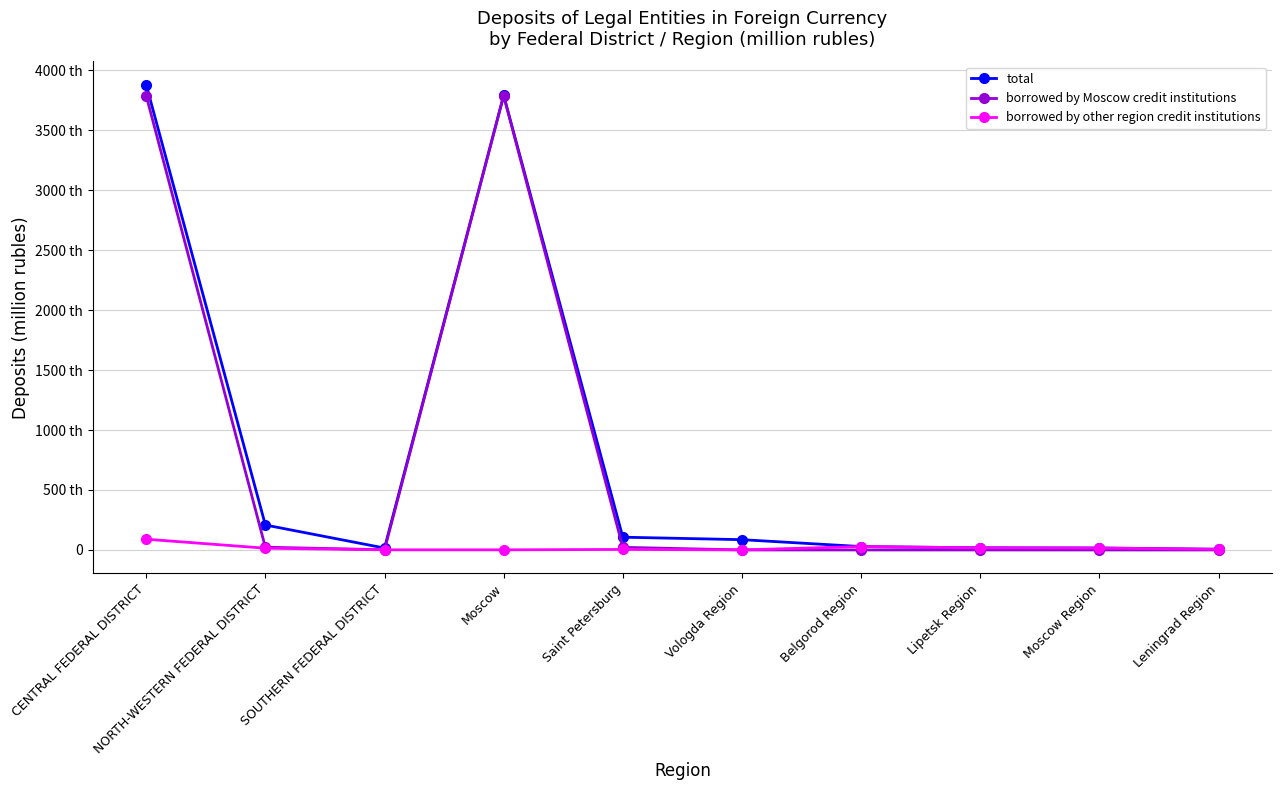

What are all the series names shown in the legend?

total, borrowed by Moscow credit institutions, borrowed by other region credit institutions